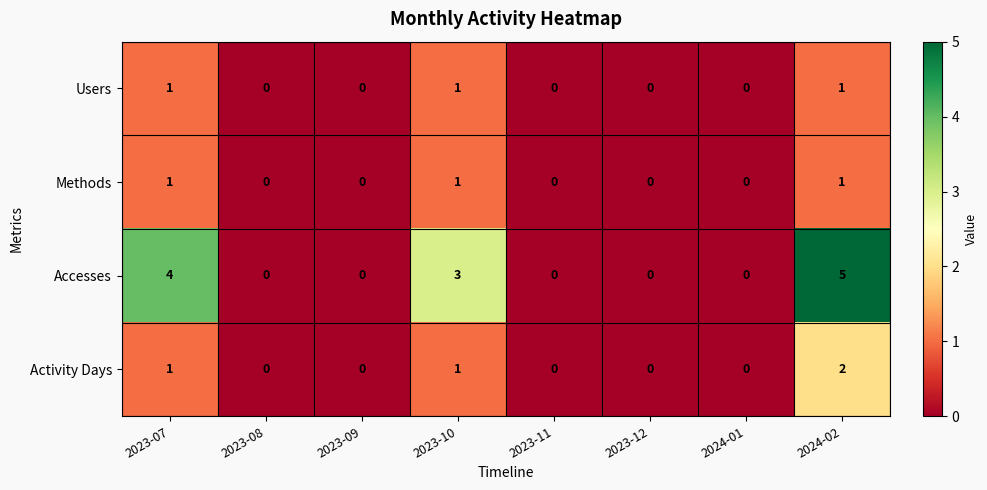

Count the Accesses values in the range 0 to 4.

7